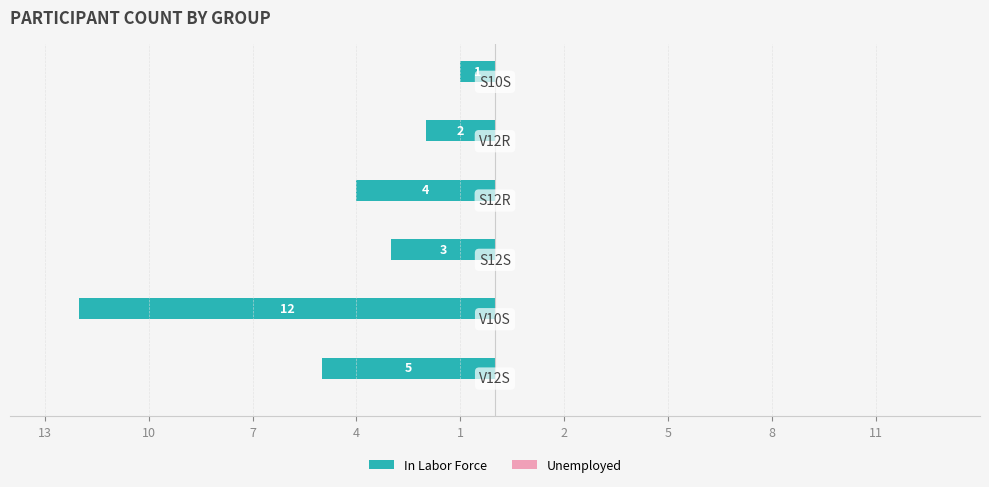

Does the chart contain any negative values?

Yes